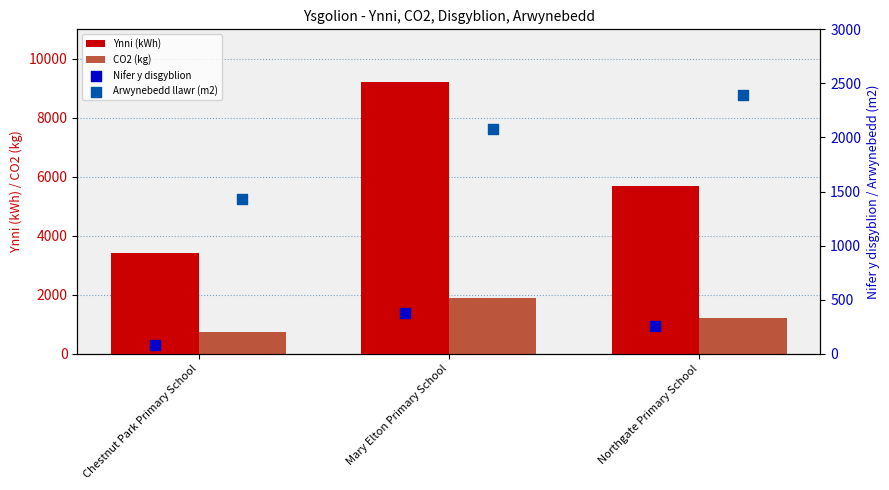

What are all the series names shown in the legend?

Ynni (kWh), CO2 (kg), Nifer y disgyblion, Arwynebedd llawr (m2)